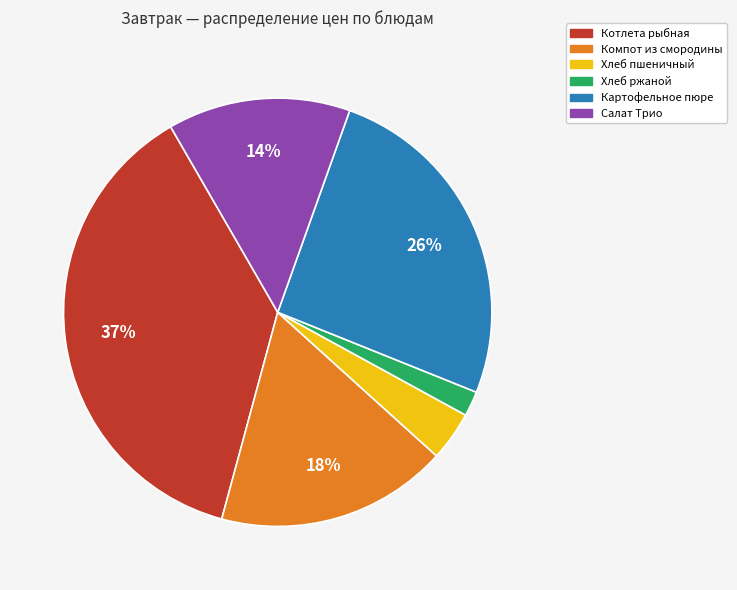

Count the number of slices in the pie.

6